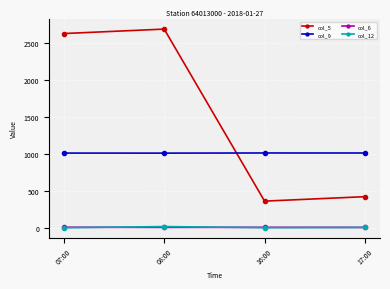

Is it true that col_9 equals 1008.7 at 08:00?

True